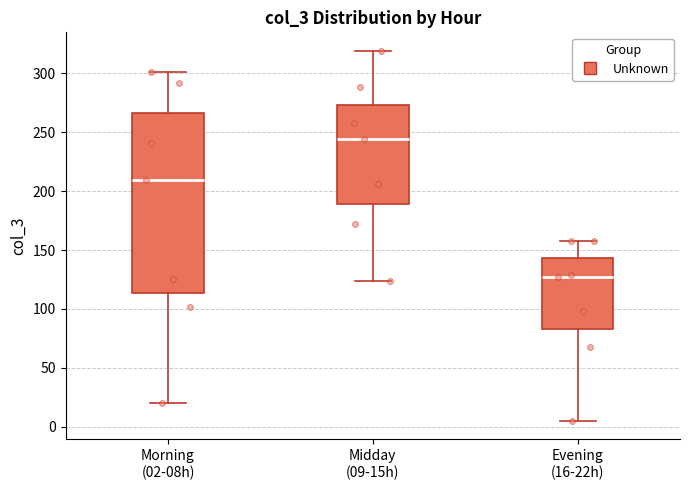

Comparing the boxes themselves (not the whiskers), which one is the tallest?

Morning (02-08h)